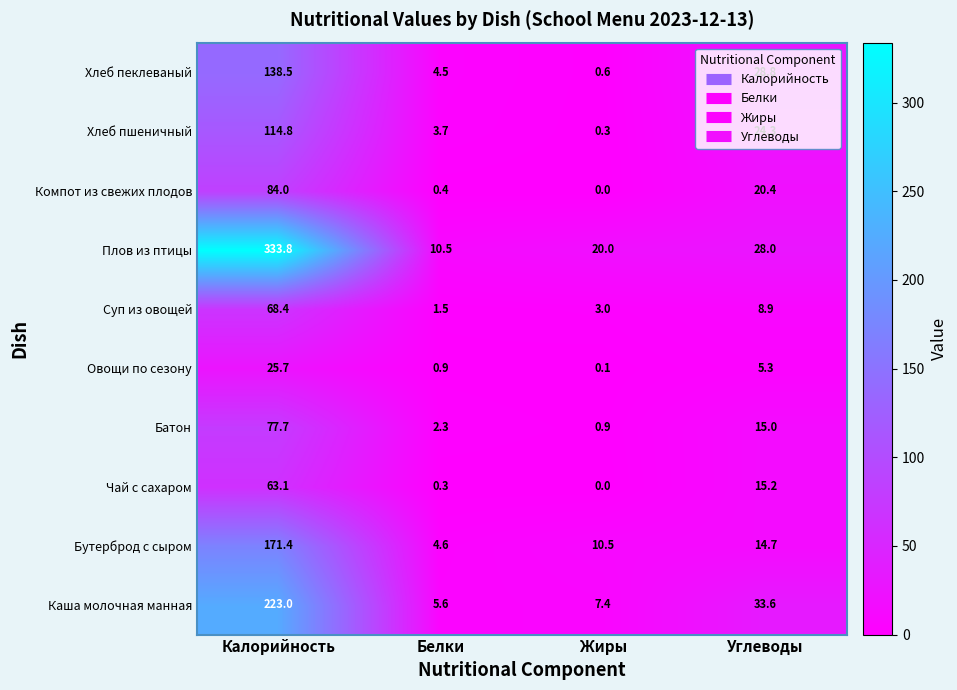

The Плов из птицы series shows 20.0 at Жиры. True or false?

True